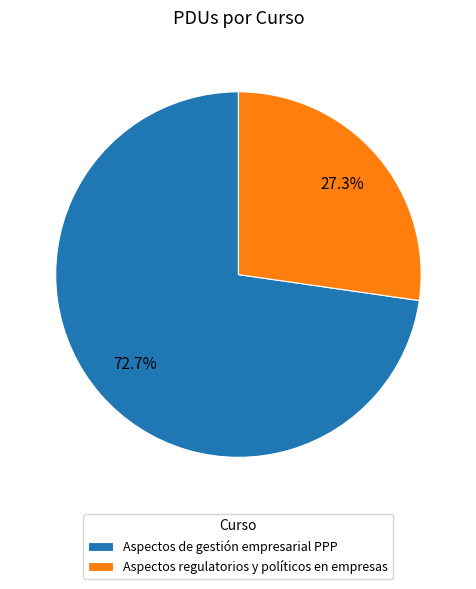

What is the majority slice?

Aspectos de gestión empresarial PPP